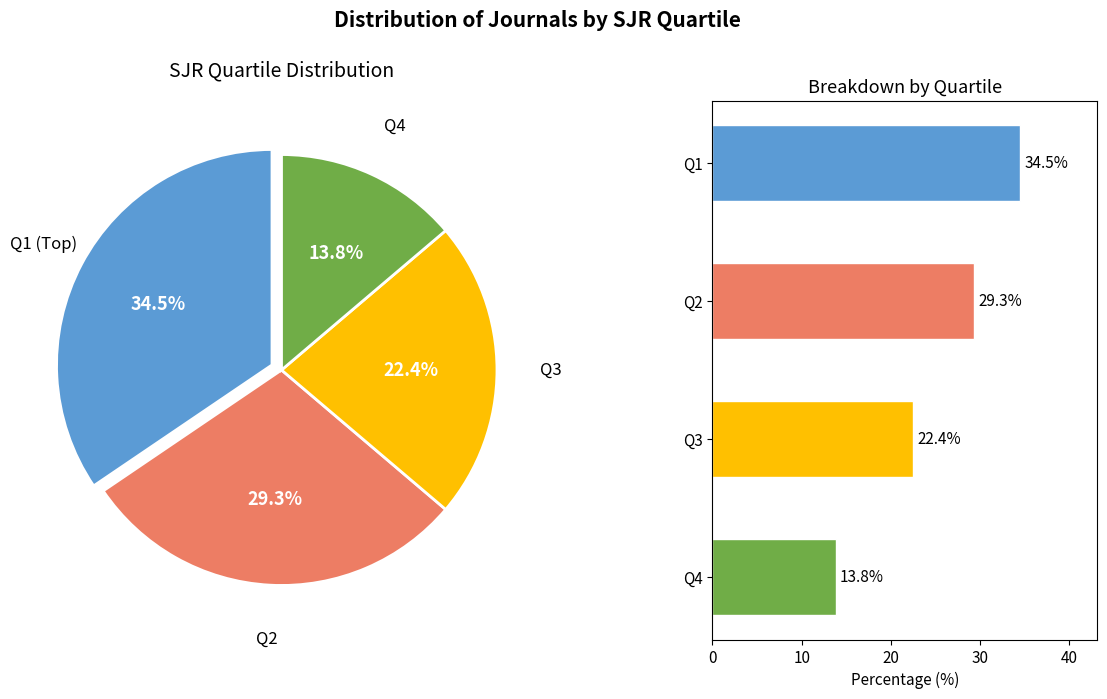

Count the number of slices in the pie.

4